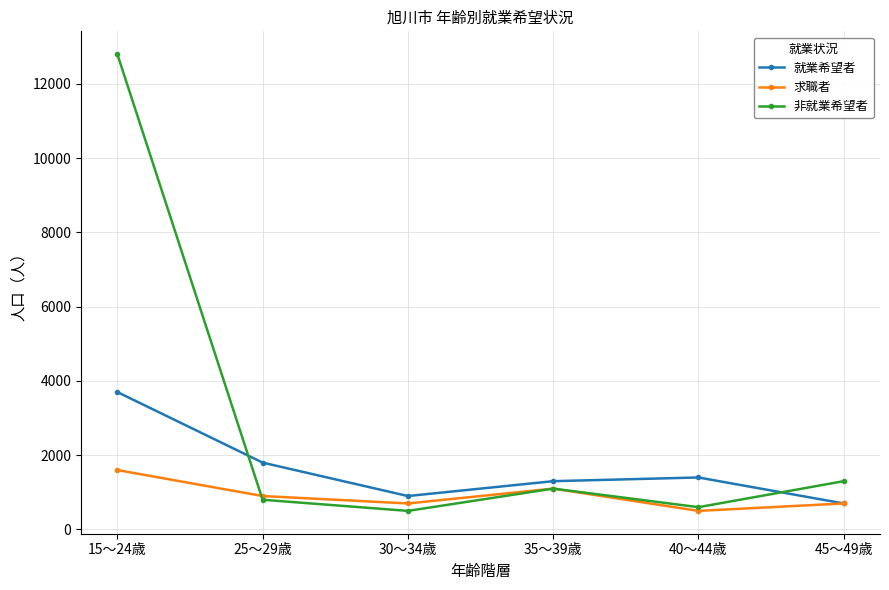

What is the maximum value for 就業希望者?

3700